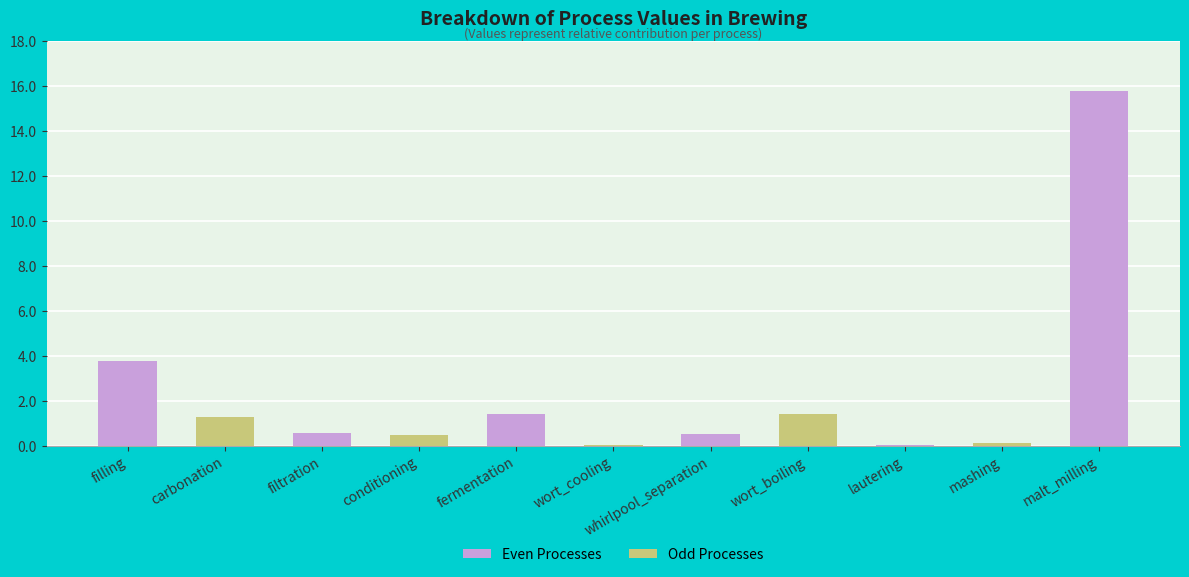

What is the maximum value shown in the chart?

15.8